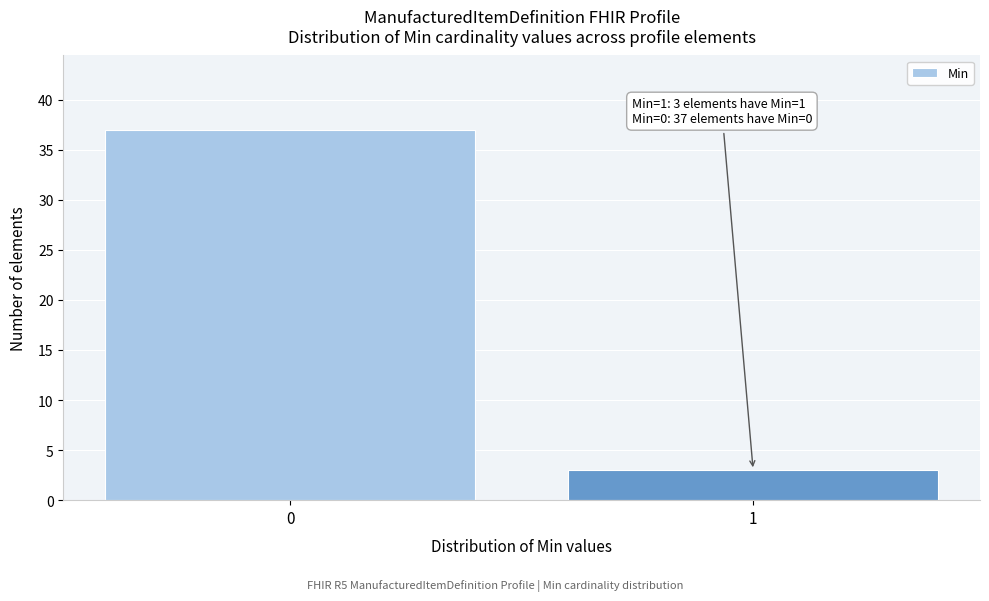

Reading right to left, transcribe all the data shown in this chart.

1=3	0=37